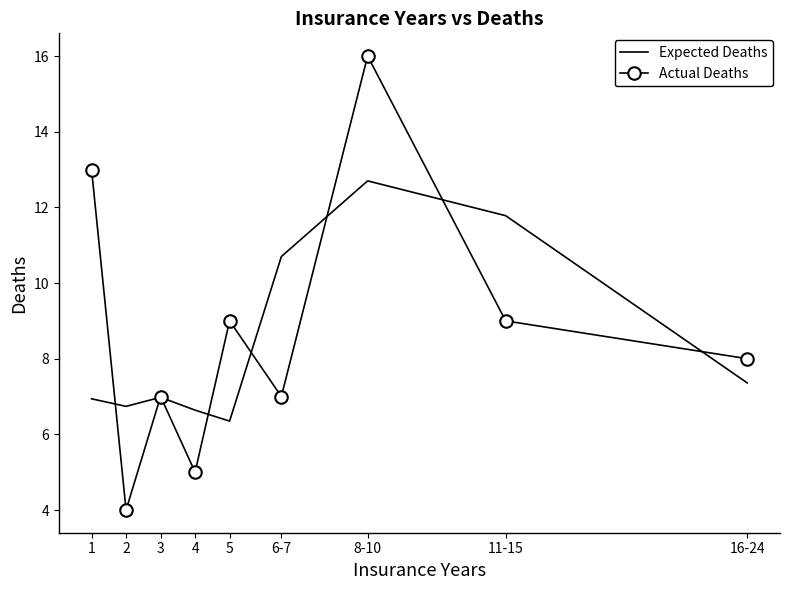

At which label does Actual Deaths reach its minimum?

2